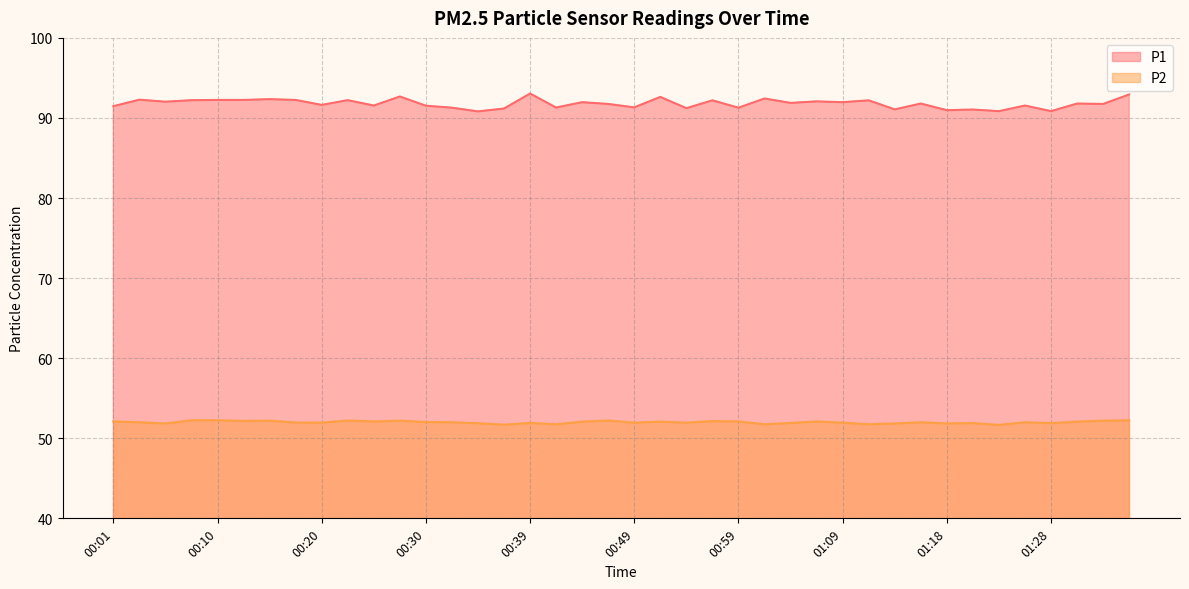

Does the chart have visible grid lines?

Yes